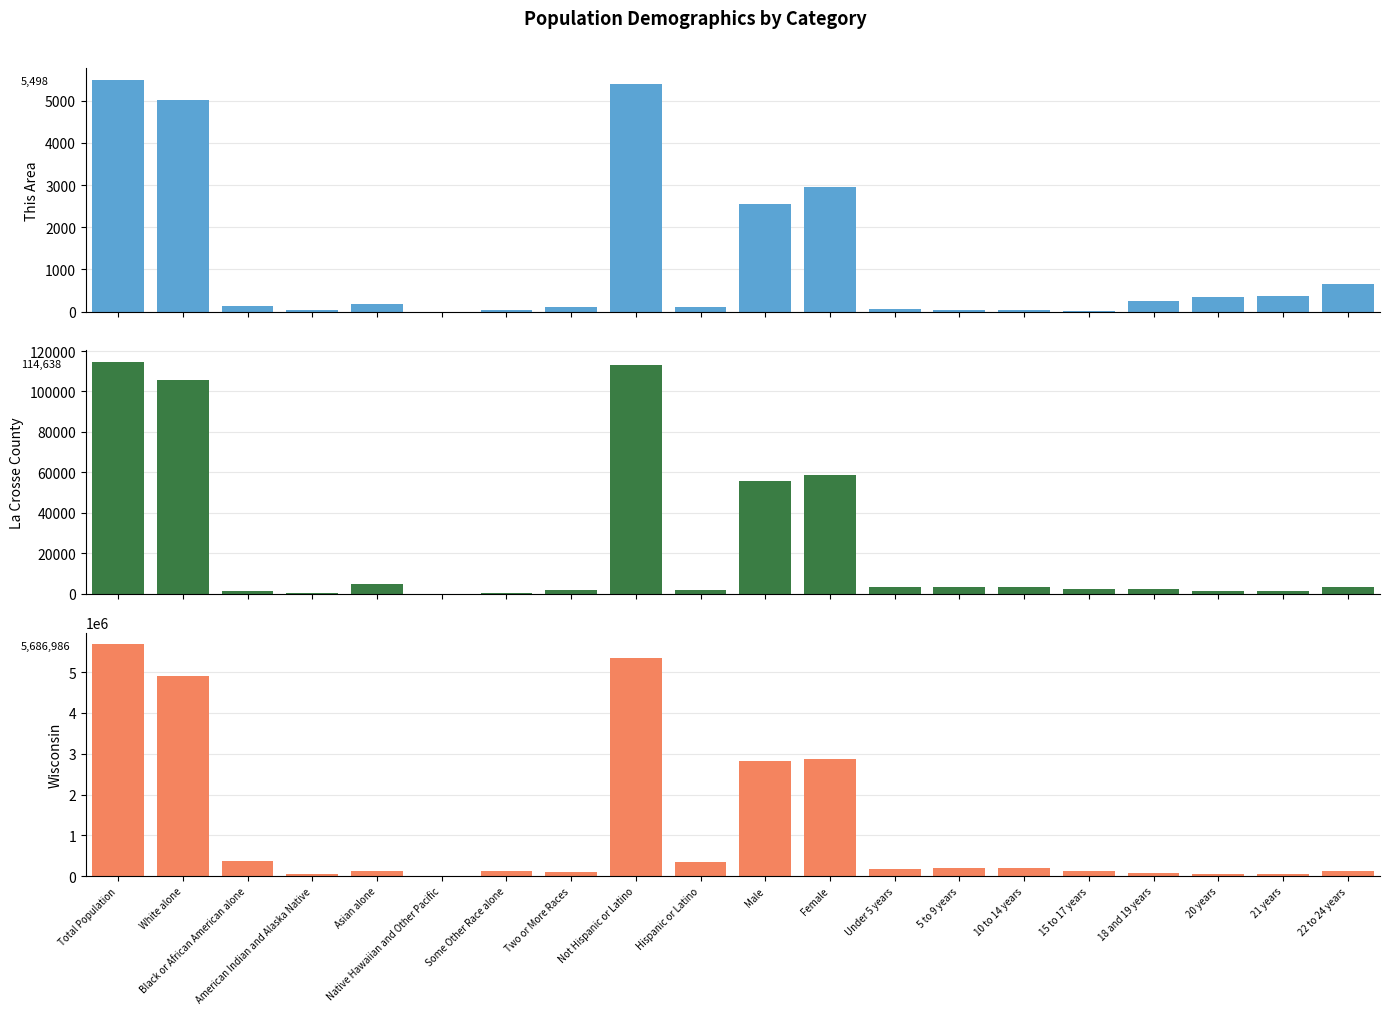

What is the approximate value of This Area at 20 years?

346